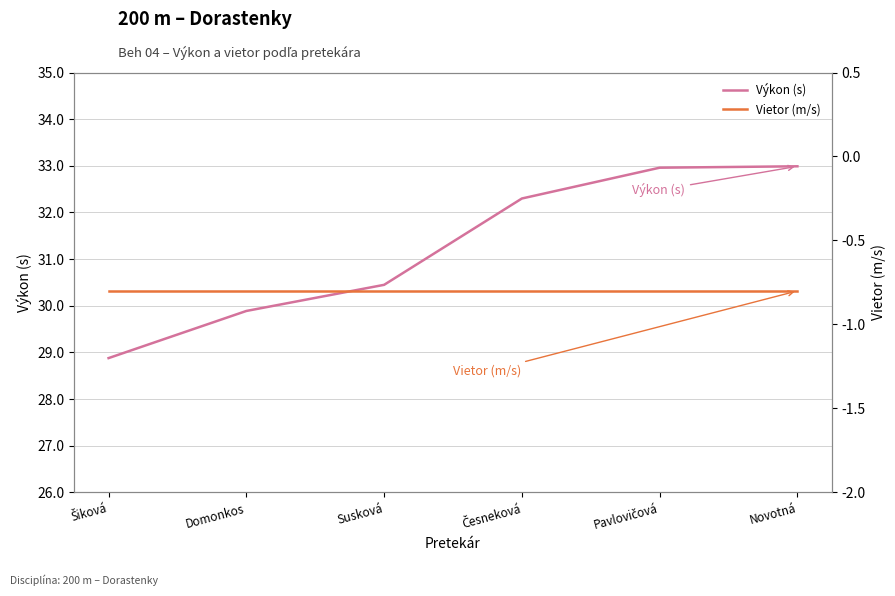

The value of Vietor (m/s) at Novotná is -0.8. True or false?

True